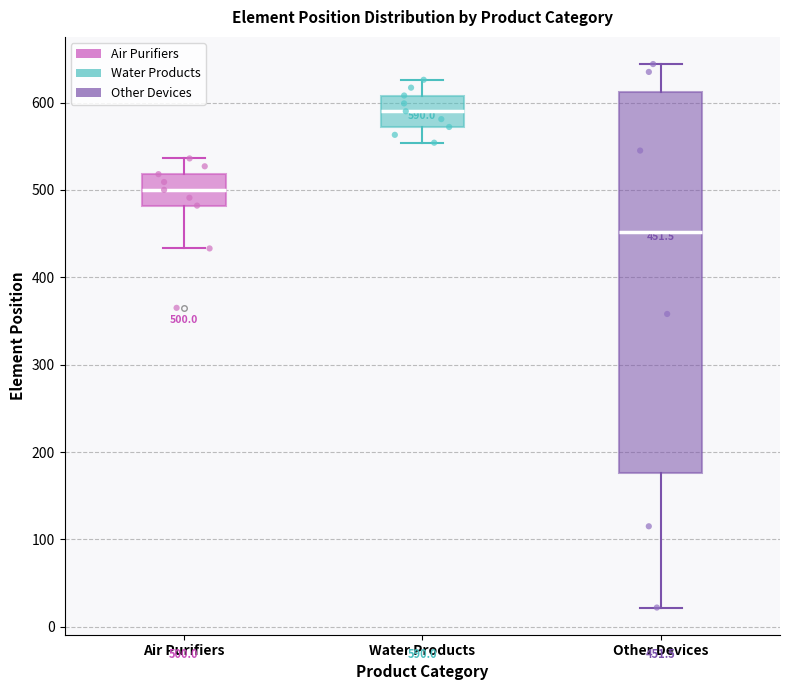

Which box has the lowest median line?

Other Devices